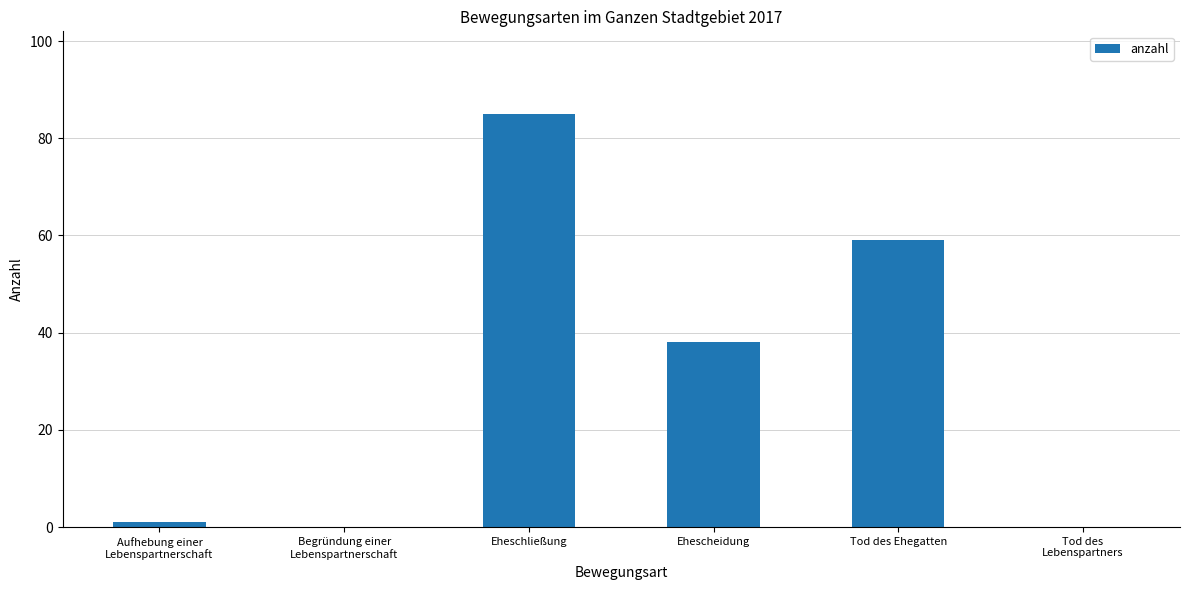

The value at Tod des
Lebenspartners is 0. True or false?

True